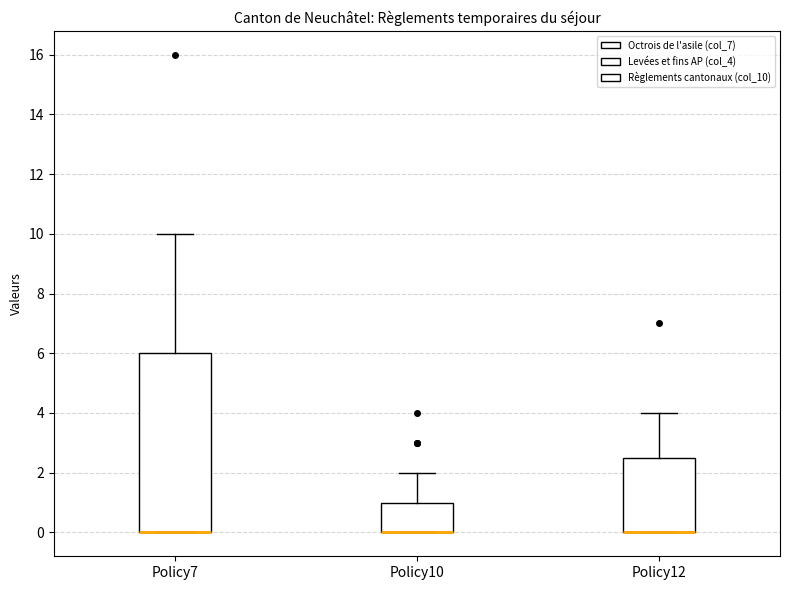

Which box is the tallest, from its lower edge to its upper edge?

Policy7